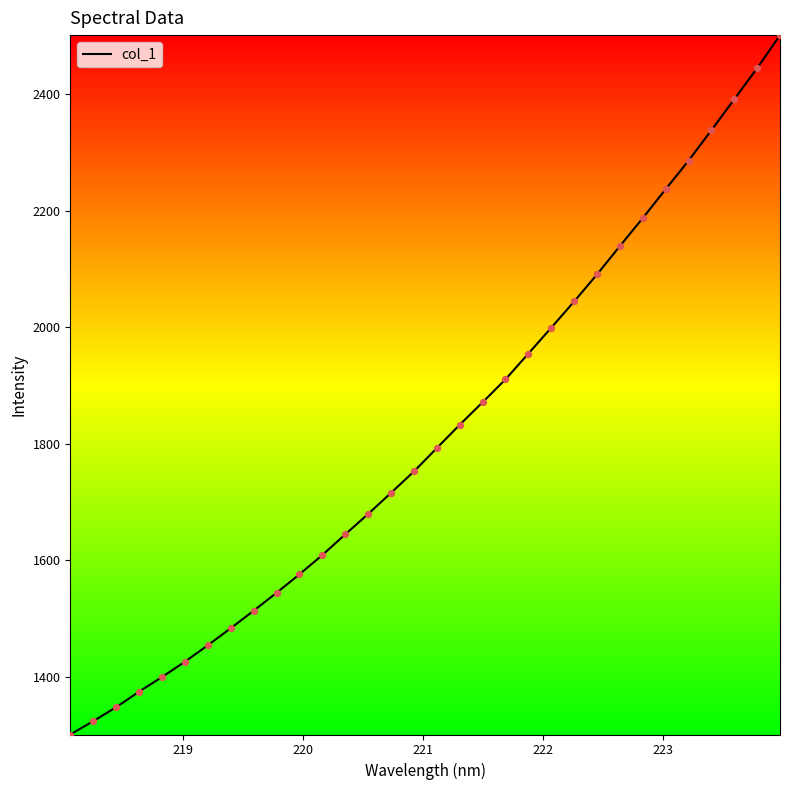

What is the difference between the maximum and minimum values?

1200.3